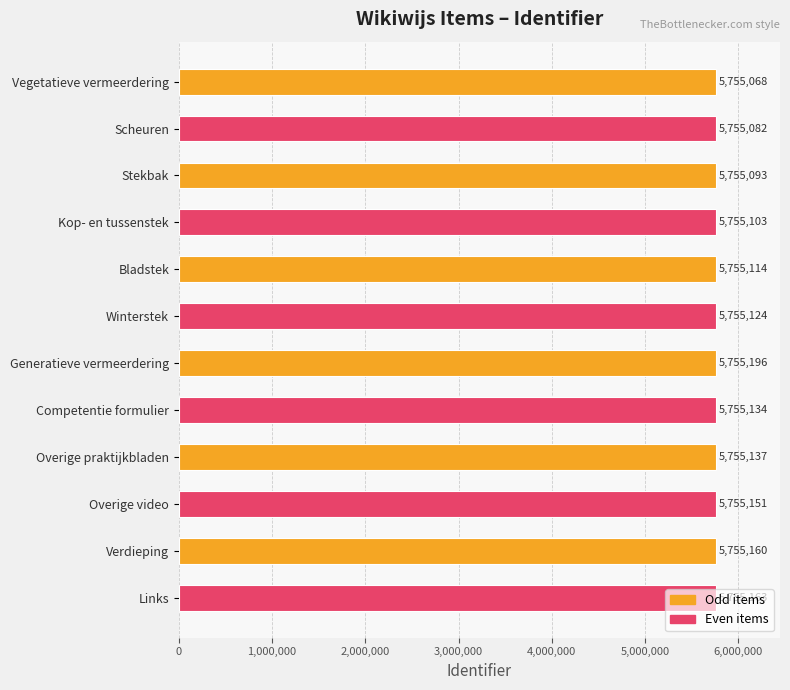

What is the approximate value at Stekbak, to the nearest 5?

5755095